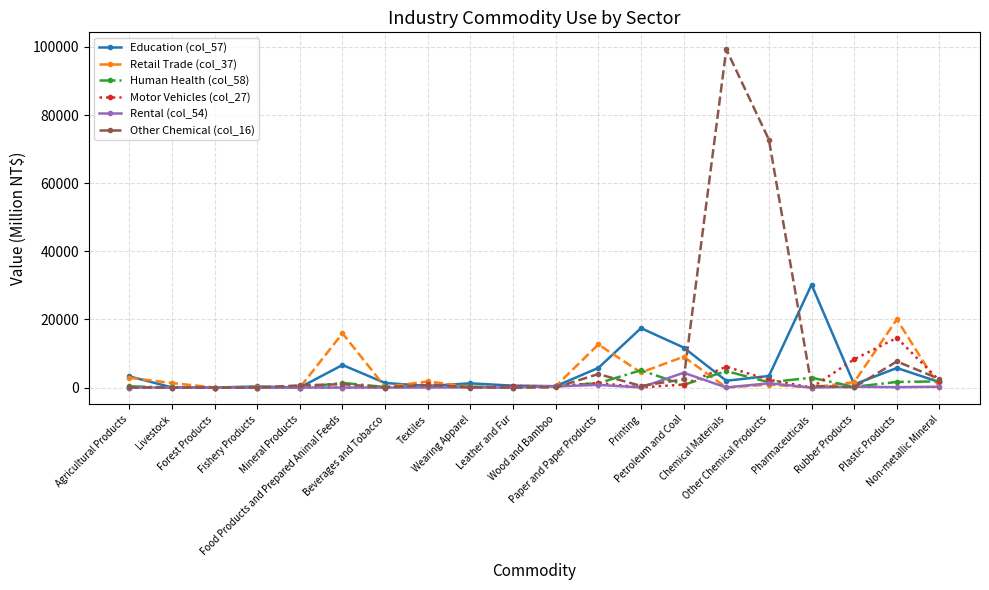

Which series has the largest total across all categories?

Other Chemical (col_16)